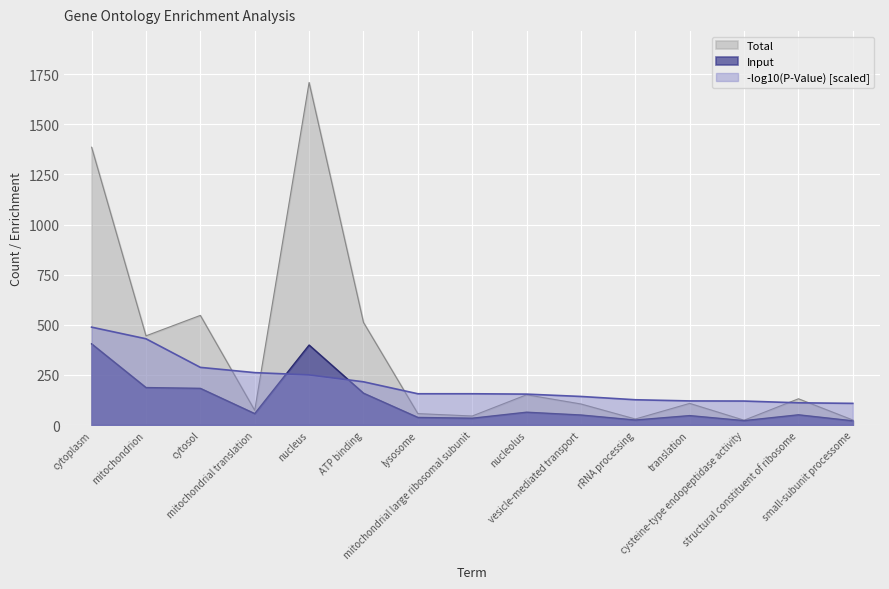

How many interior local valleys does the Input series have?

4